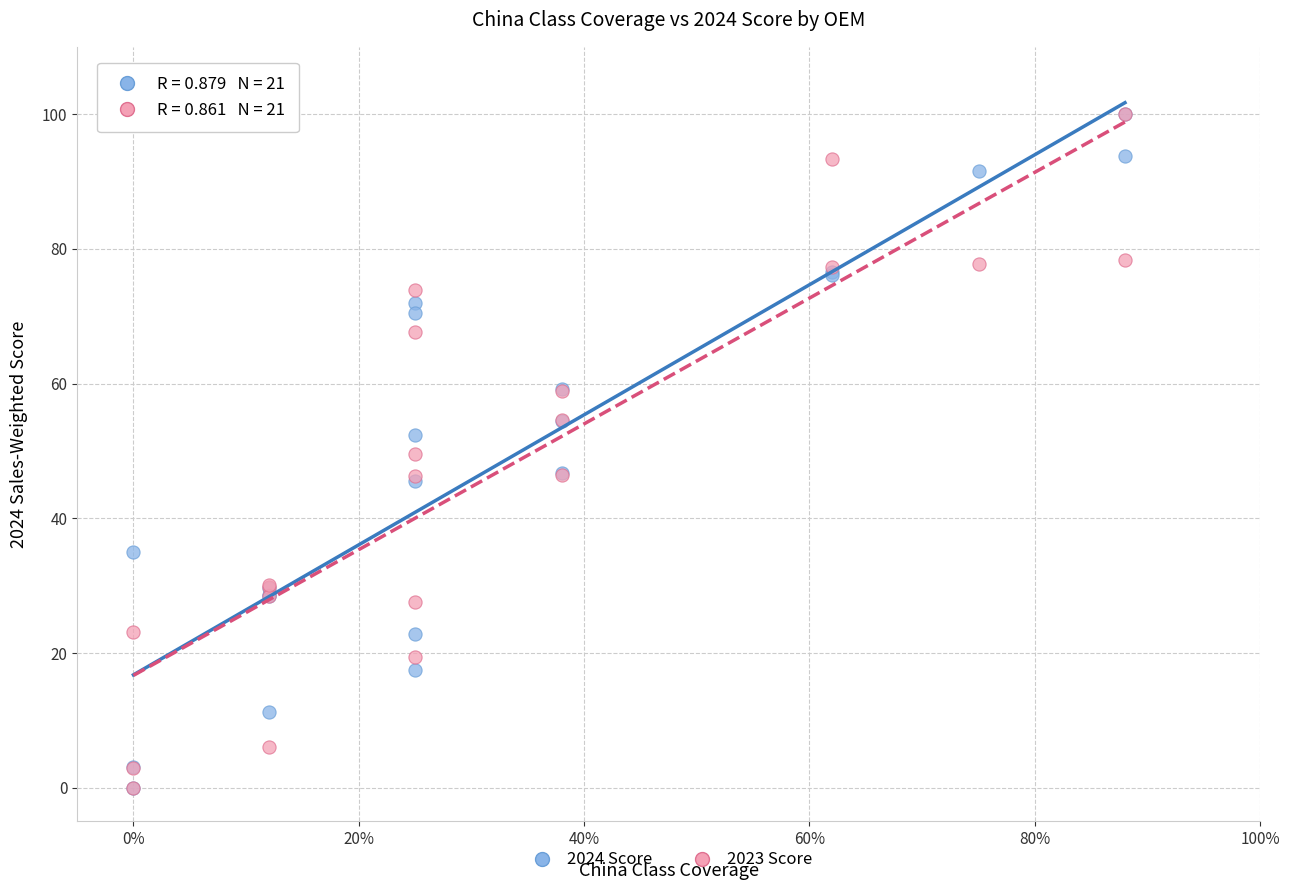

What are all the series names shown in the legend?

2024 Score, 2023 Score